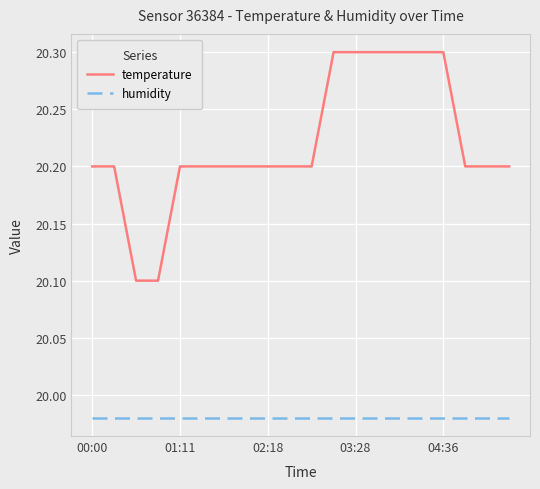

What is the minimum value for temperature?

20.1